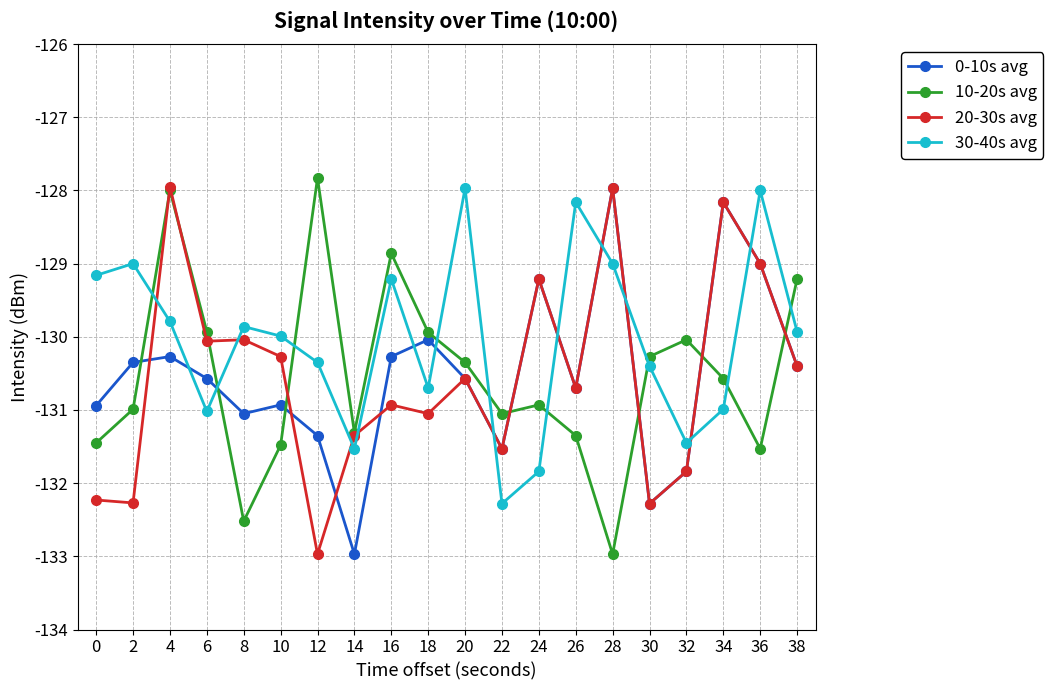

What is the spread (max minus min) of values at 24?

2.6